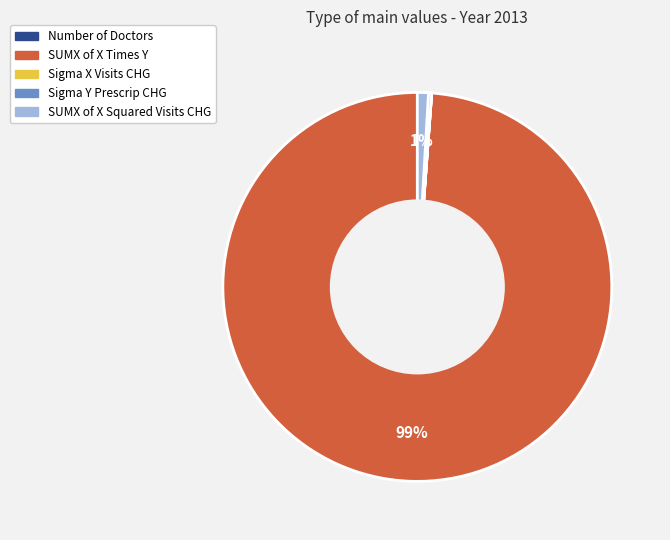

The SUMX of X Squared Visits CHG slice represents 11% of the pie. True or false?

False